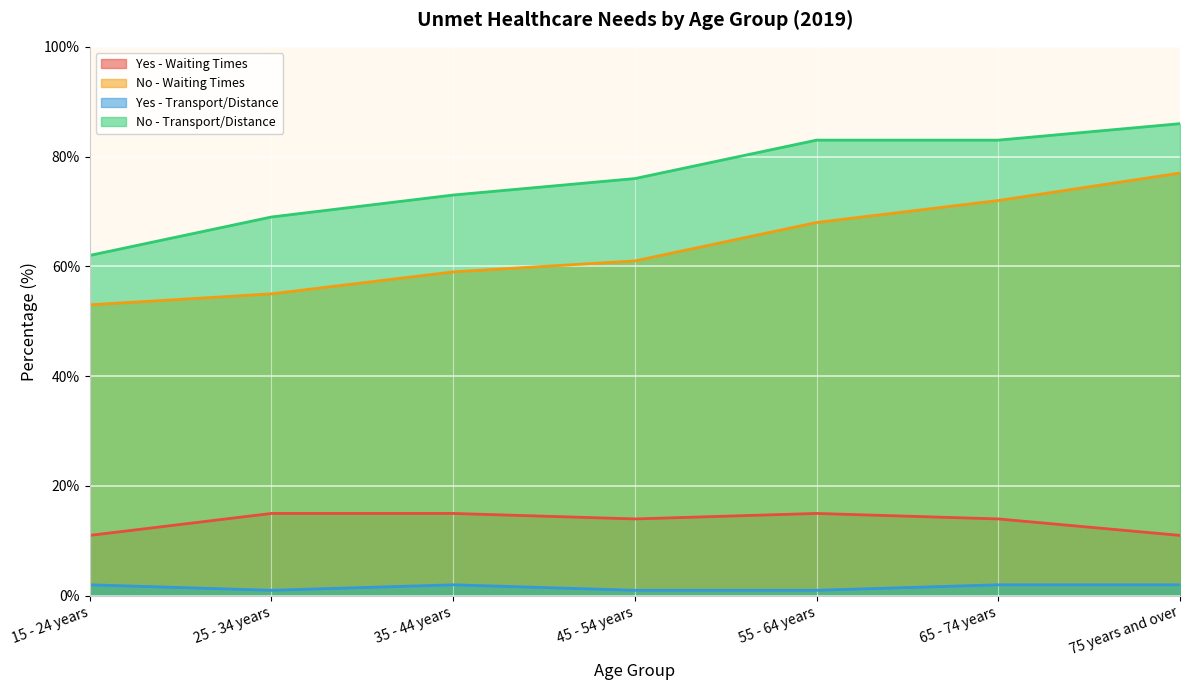

True or false: No - Transport/Distance has more than 2 interior local peaks.

False